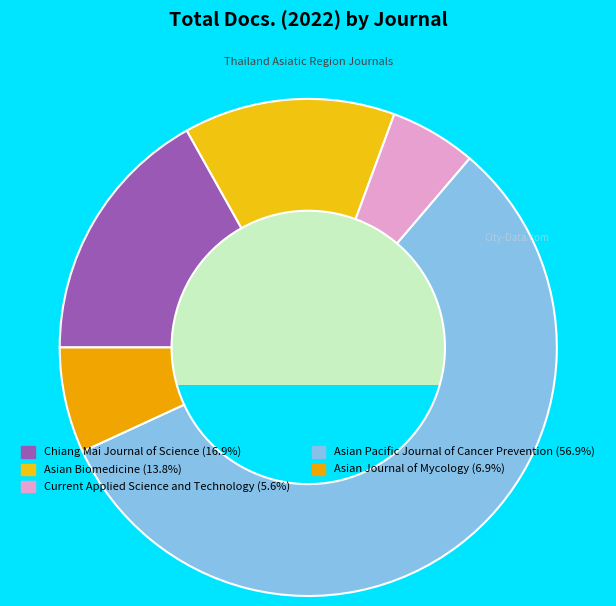

What is the ratio of the value at Chiang Mai Journal of Science to the value at Asian Pacific Journal of Cancer Prevention?

0.3